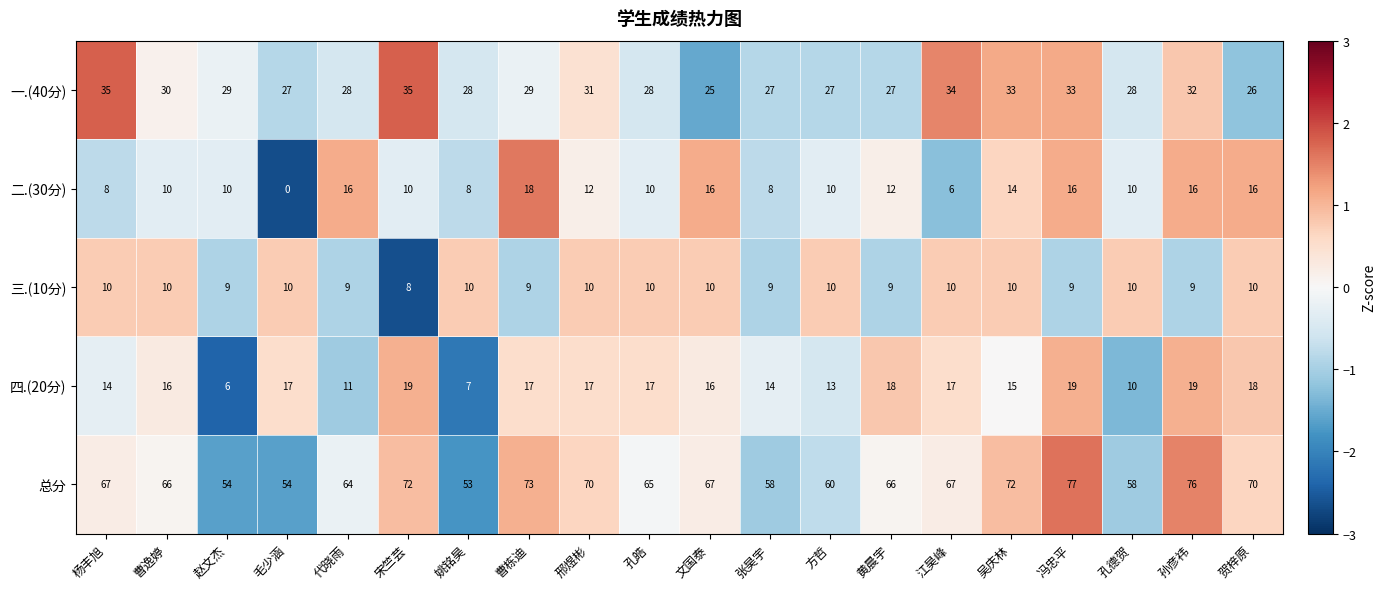

At which label is 总分 closest to 65?

孔皓